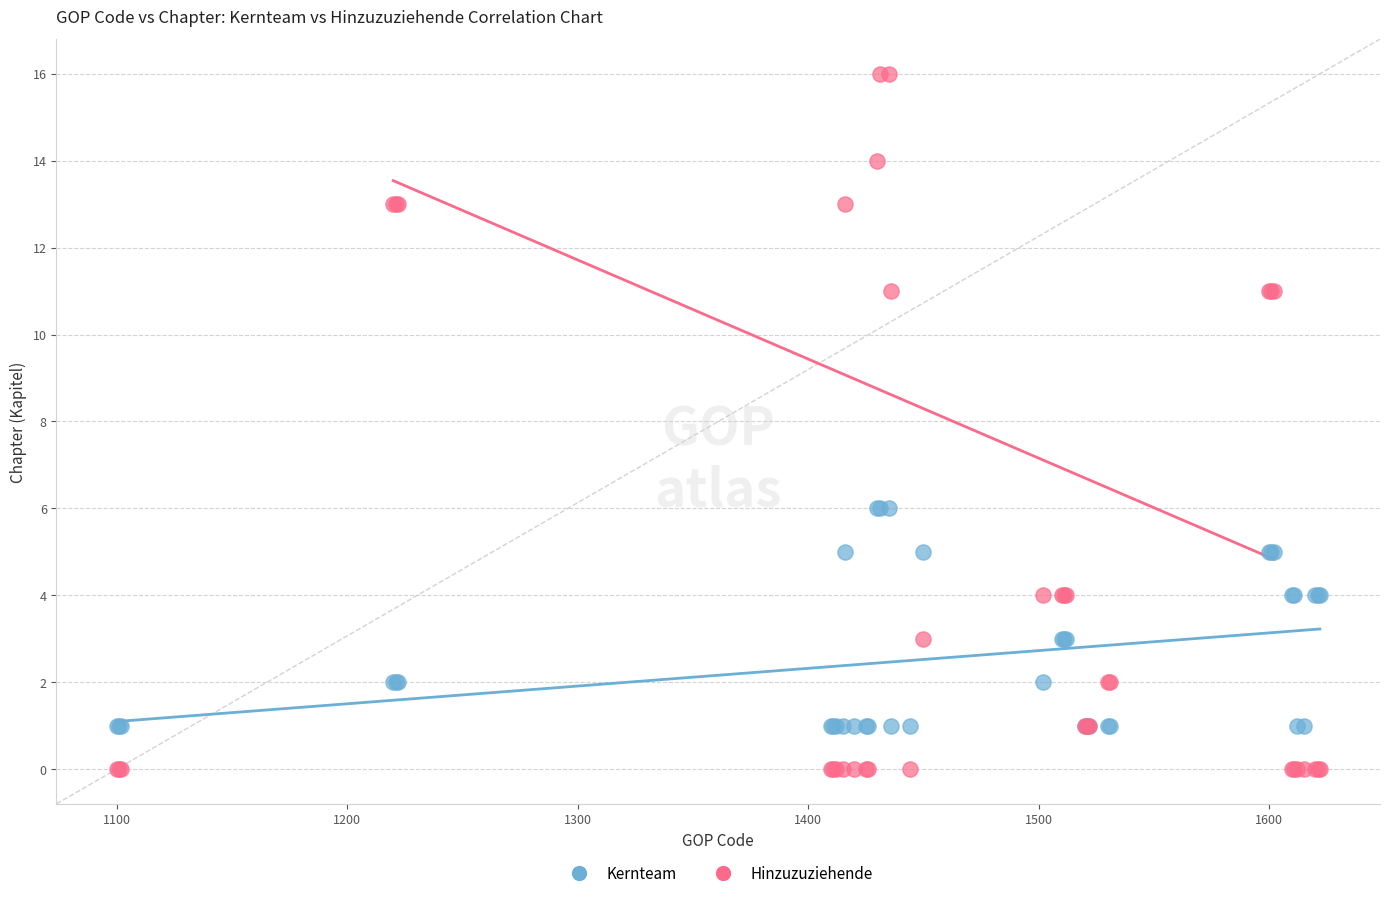

Which series has the largest Y range (max minus min)?

Hinzuzuziehende